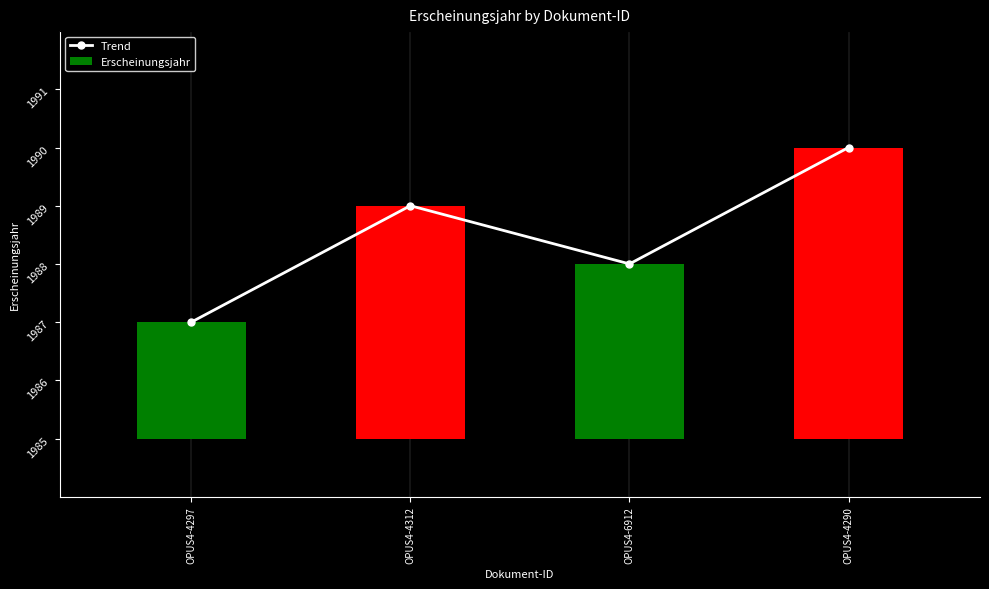

Where is Trend nearest to the value 1988?

OPUS4-6912